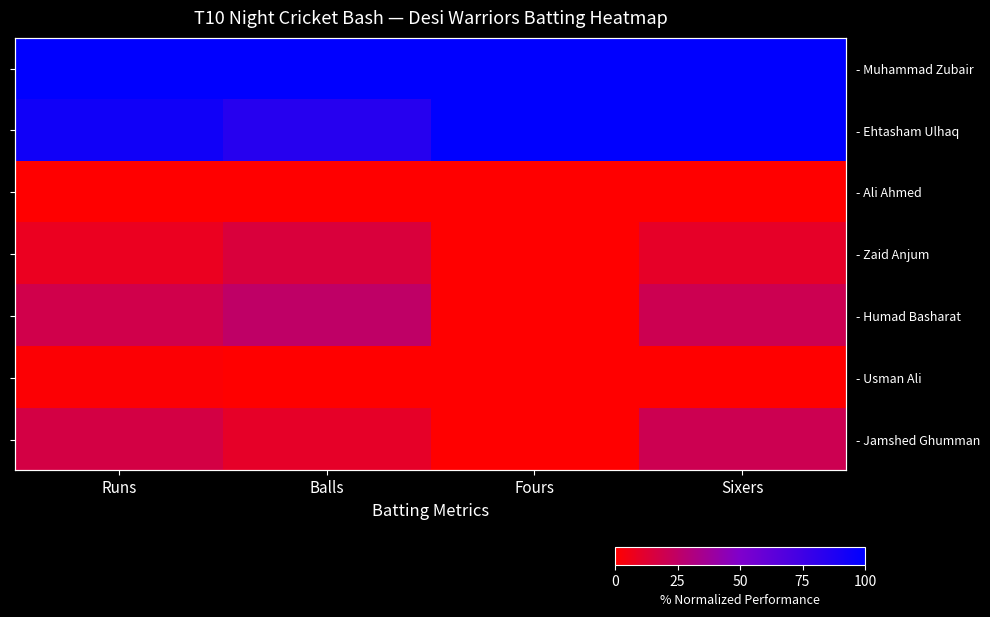

What is the spread (max minus min) of values at Sixers?

100.0